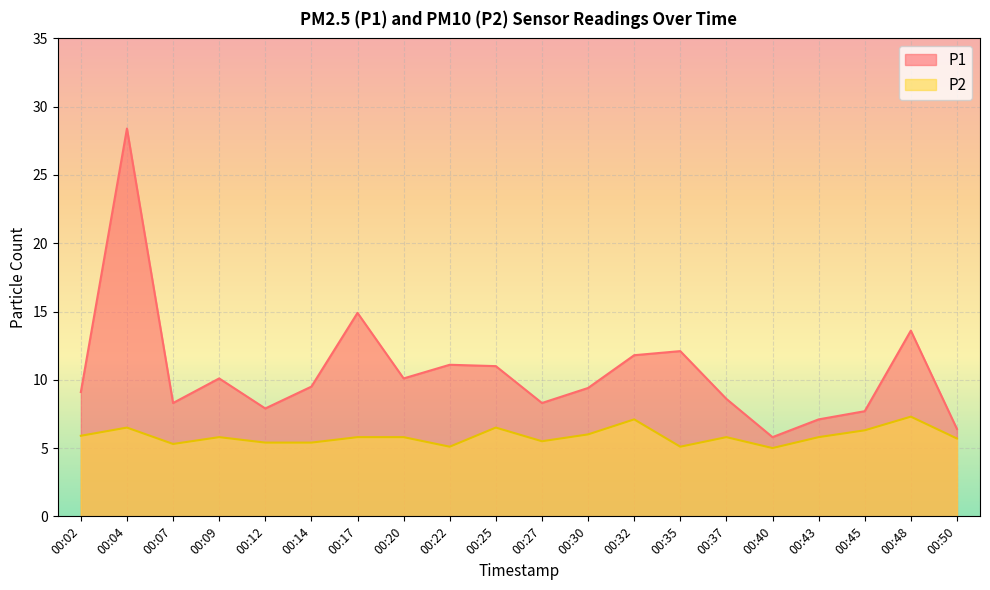

At how many categories does at least one series exceed 11?

6